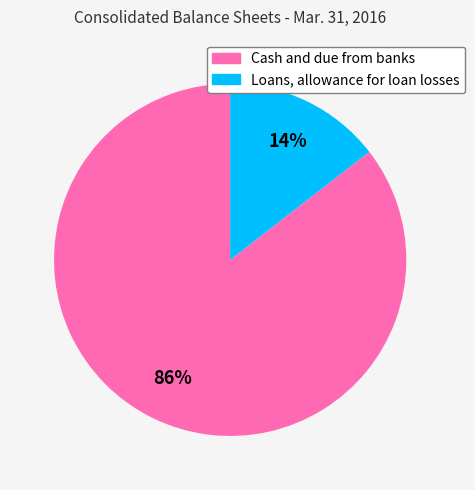

To the nearest percent, what is the combined percentage of Cash and due from banks and Loans, allowance for loan losses?

100%